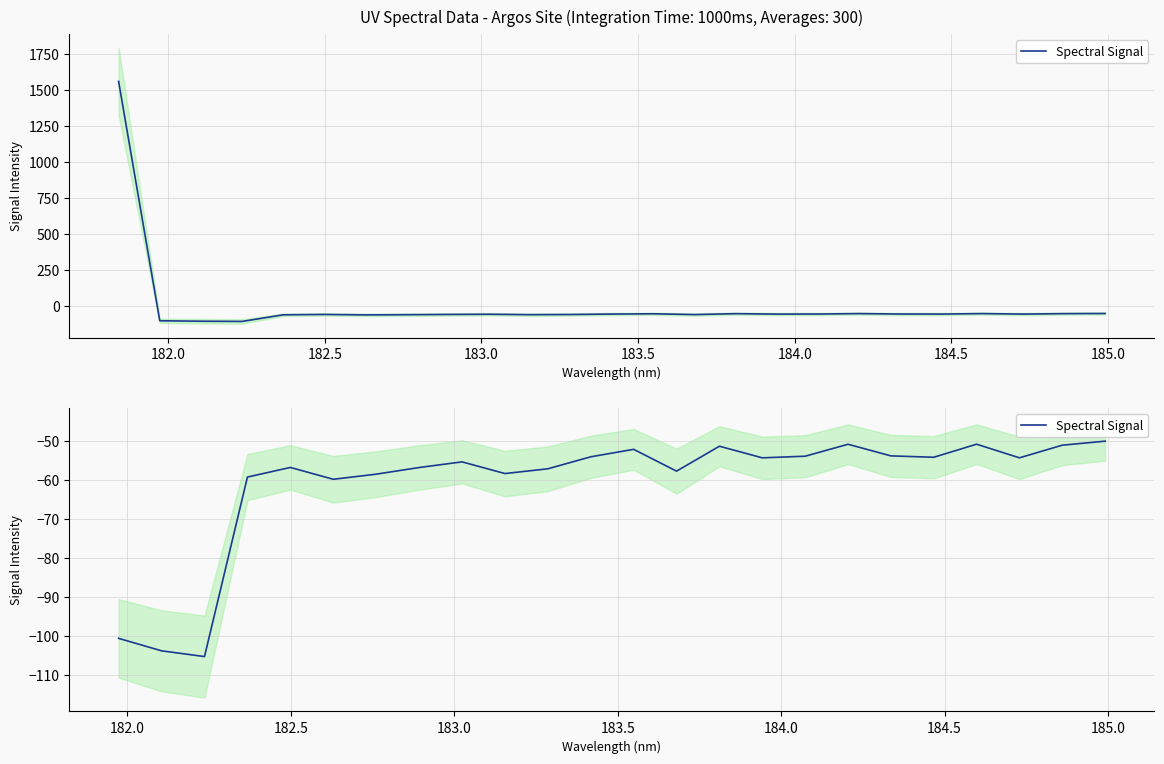

How many lines are shown in the chart?

1